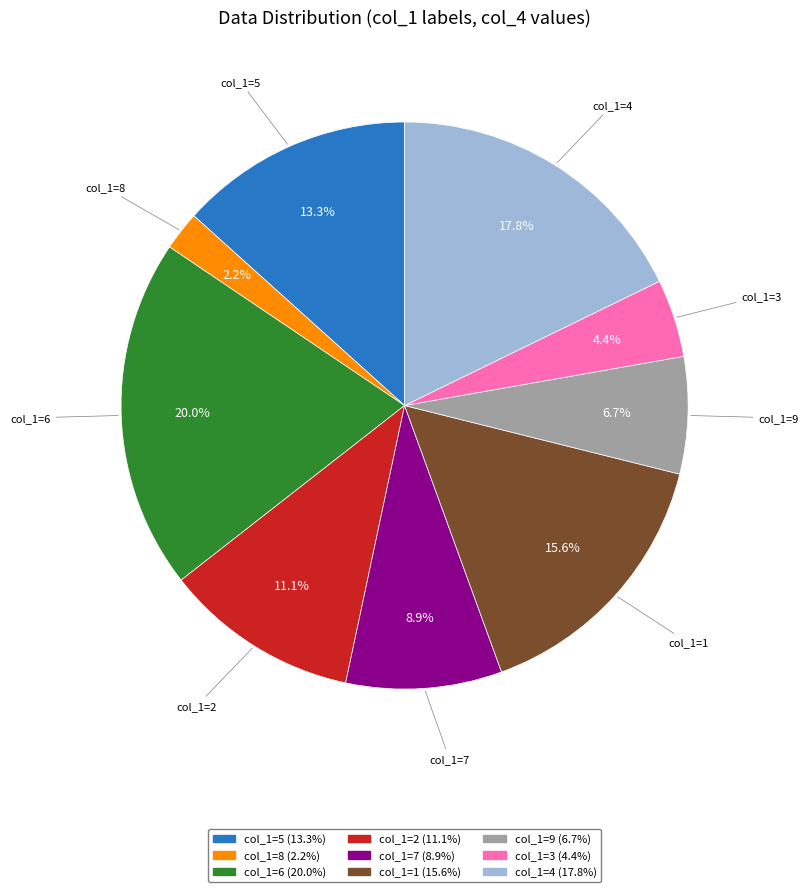

Does any single category account for the majority?

No